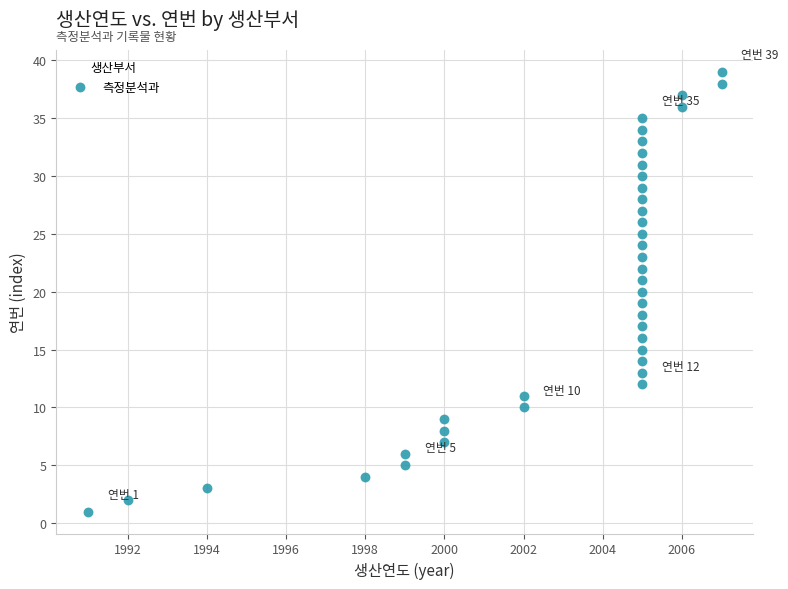

What is the range of Y values (max minus min)?

38